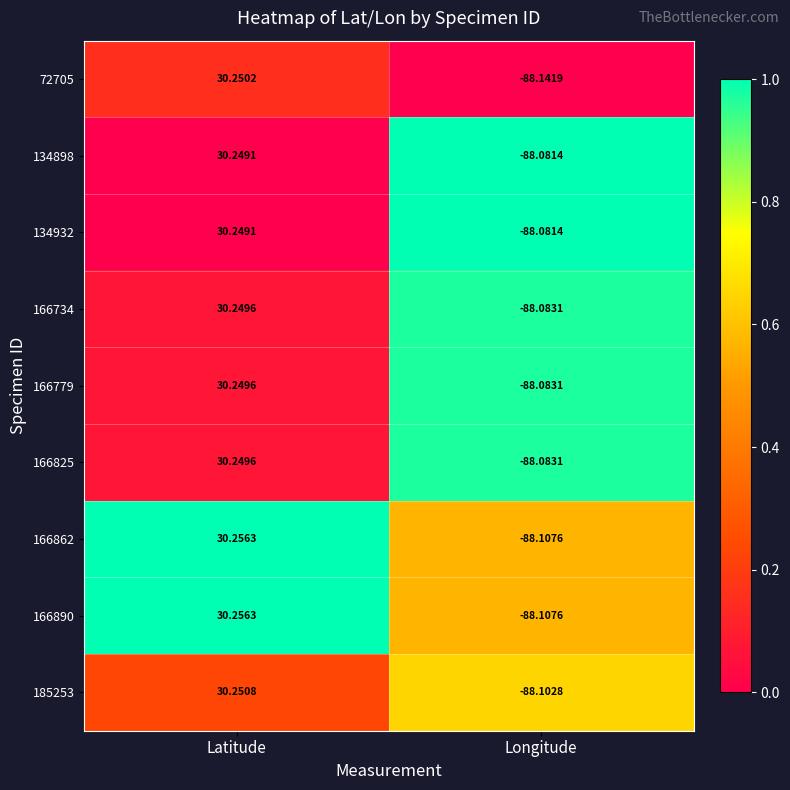

List the labels in order of 166734 value, smallest first.

Longitude, Latitude